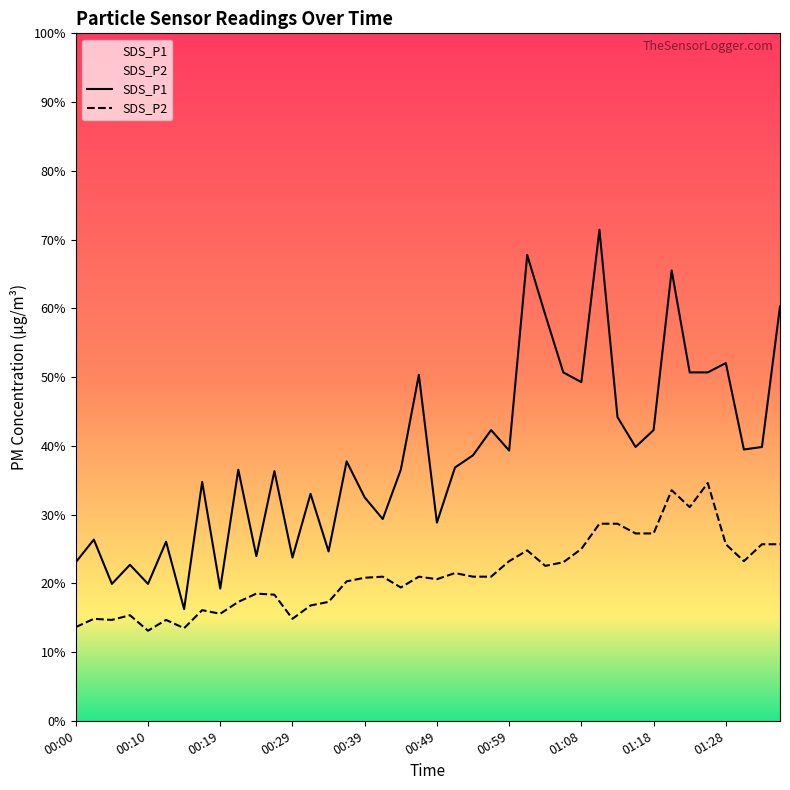

What is the label of the 29th point from the right?

00:27